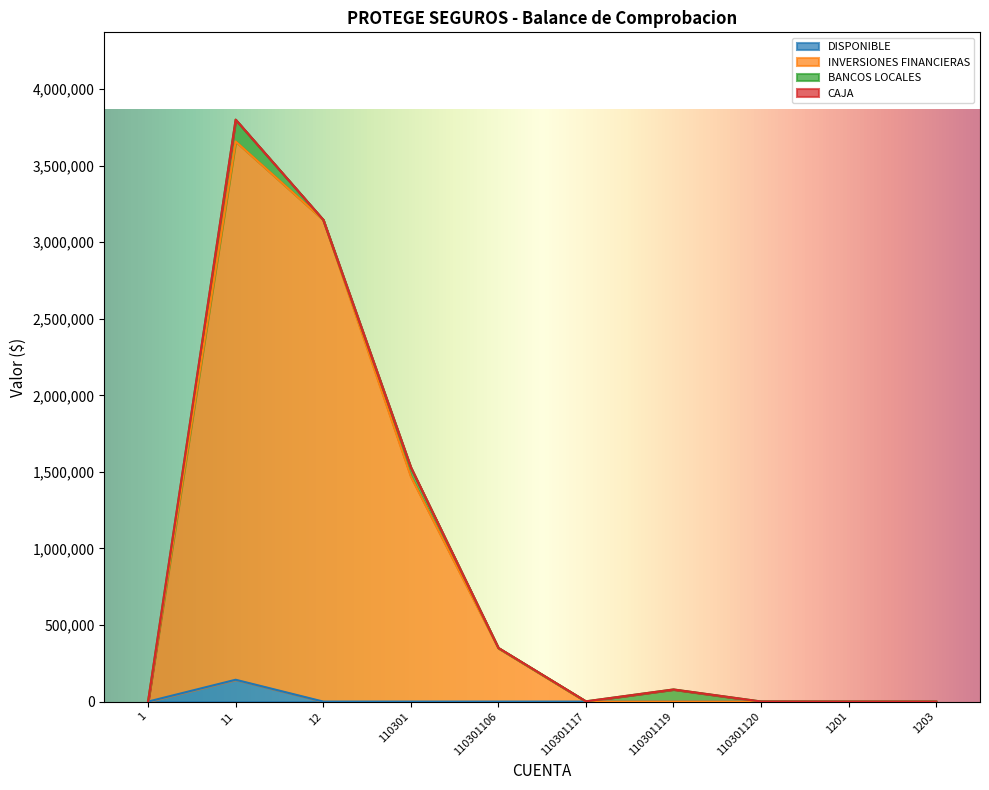

Where is DISPONIBLE nearest to the value 71299?

1